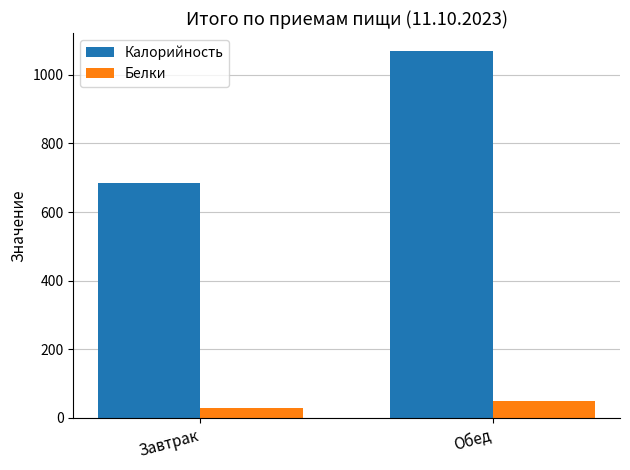

At how many categories does at least one series exceed 729?

1